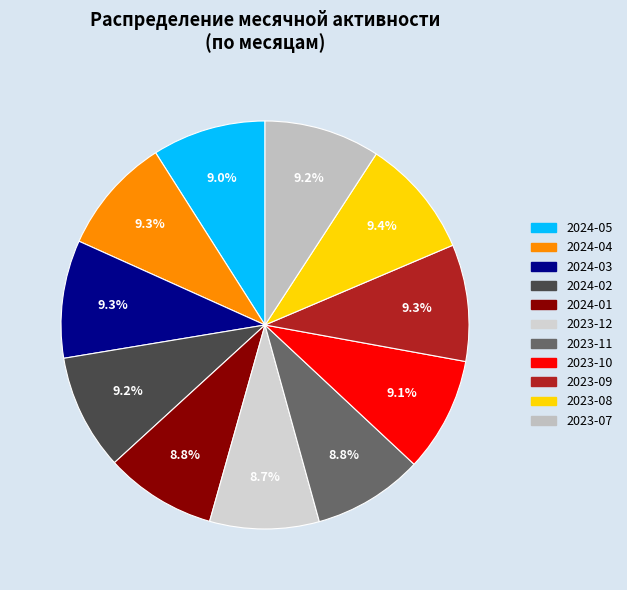

Does 2023-07 represent more than half of the total?

No